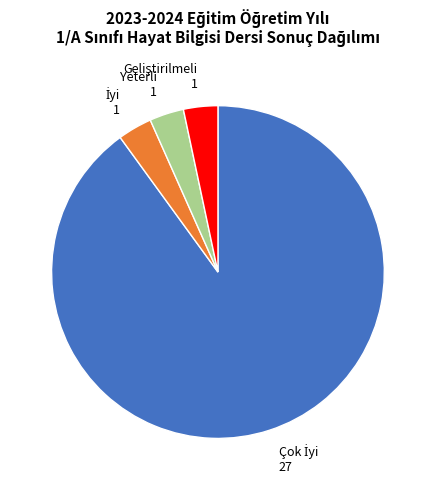

Does any single category account for the majority?

Yes